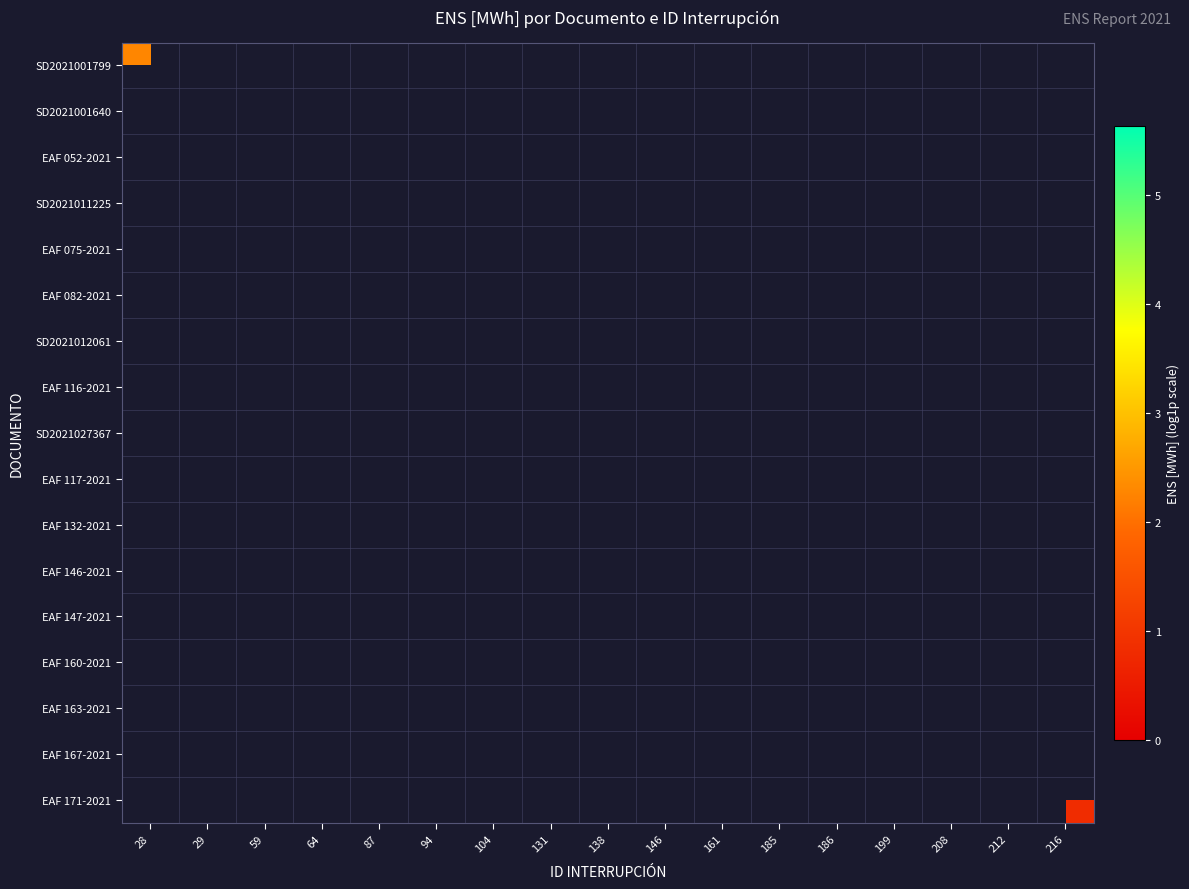

How many data points does each series have?

17